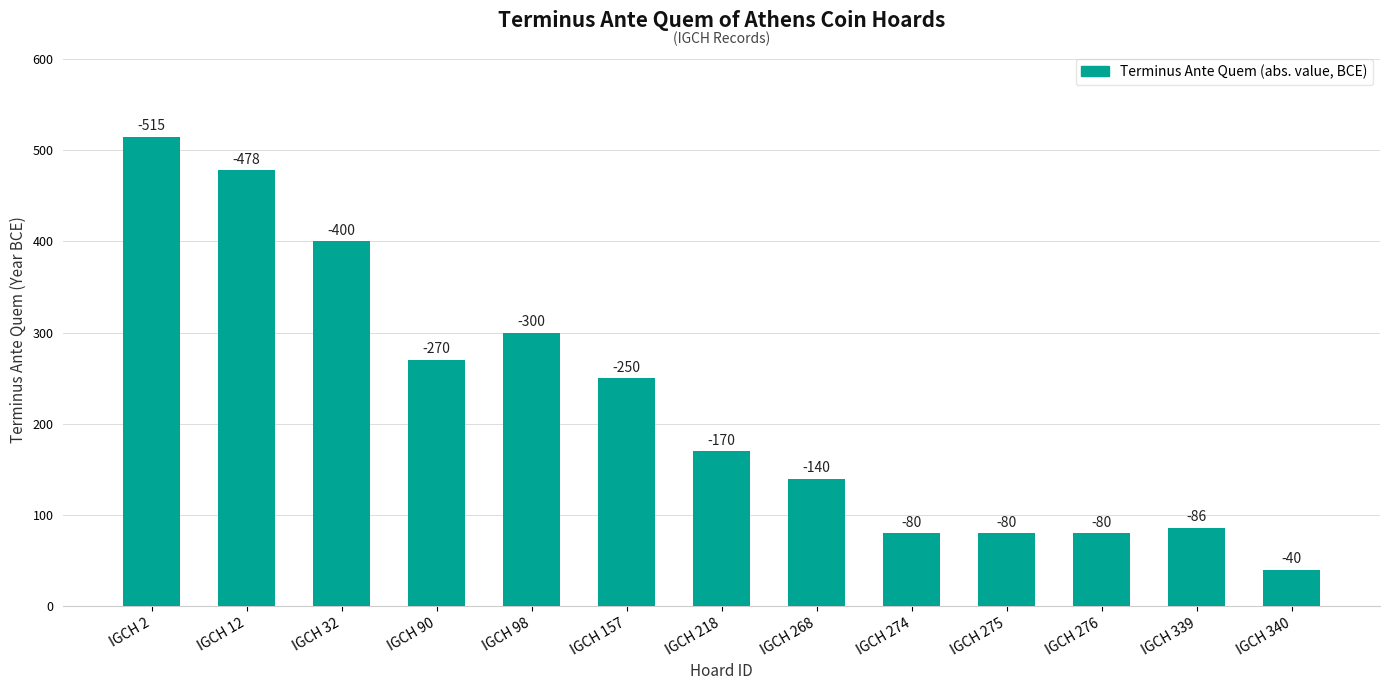

What is the value of the 1st bar from the left?

515